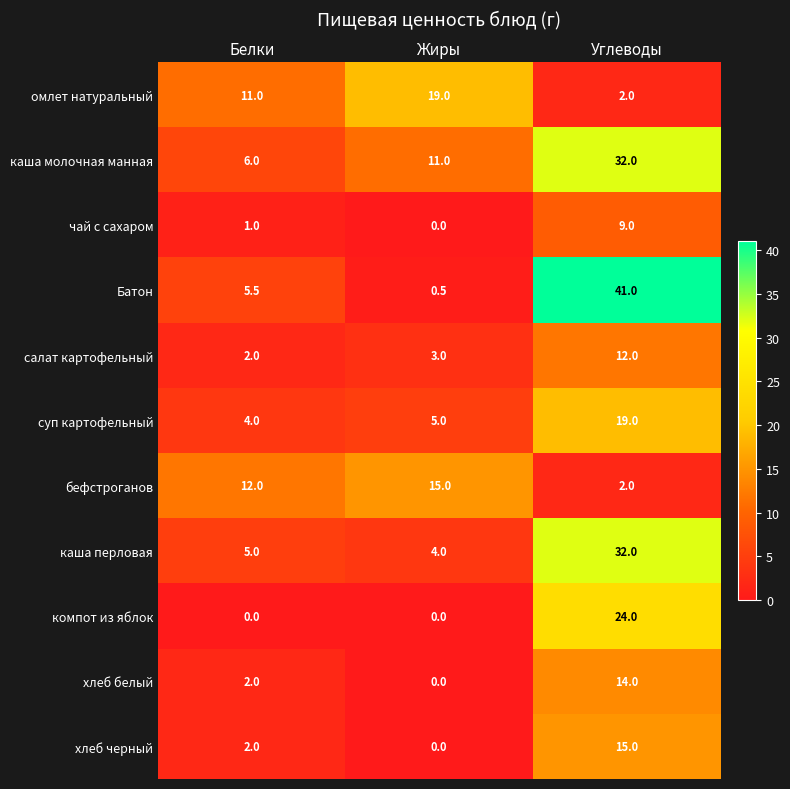

What is the spread (max minus min) of values at Жиры?

19.0